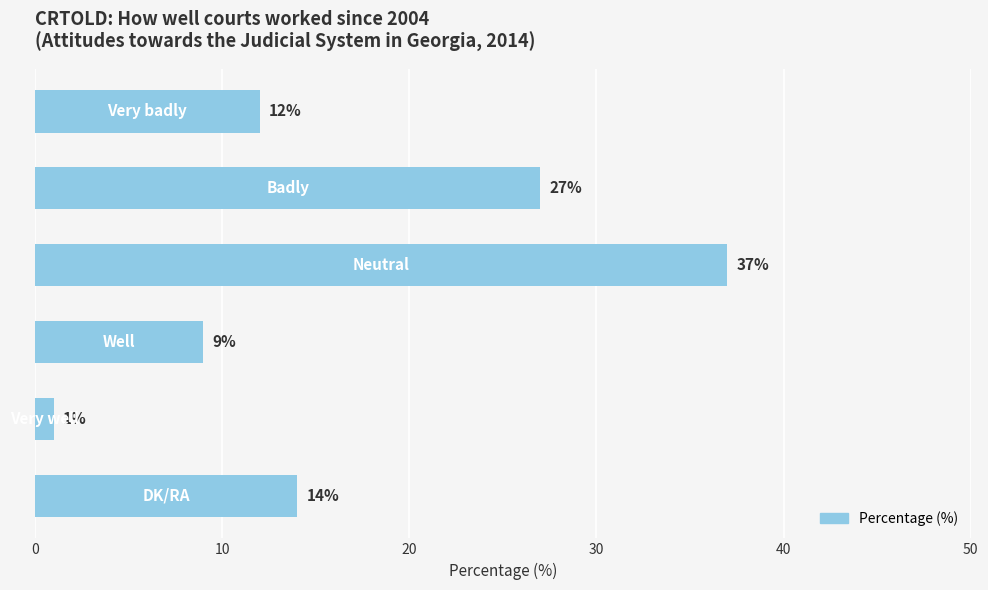

How many data points are less than 14?

3